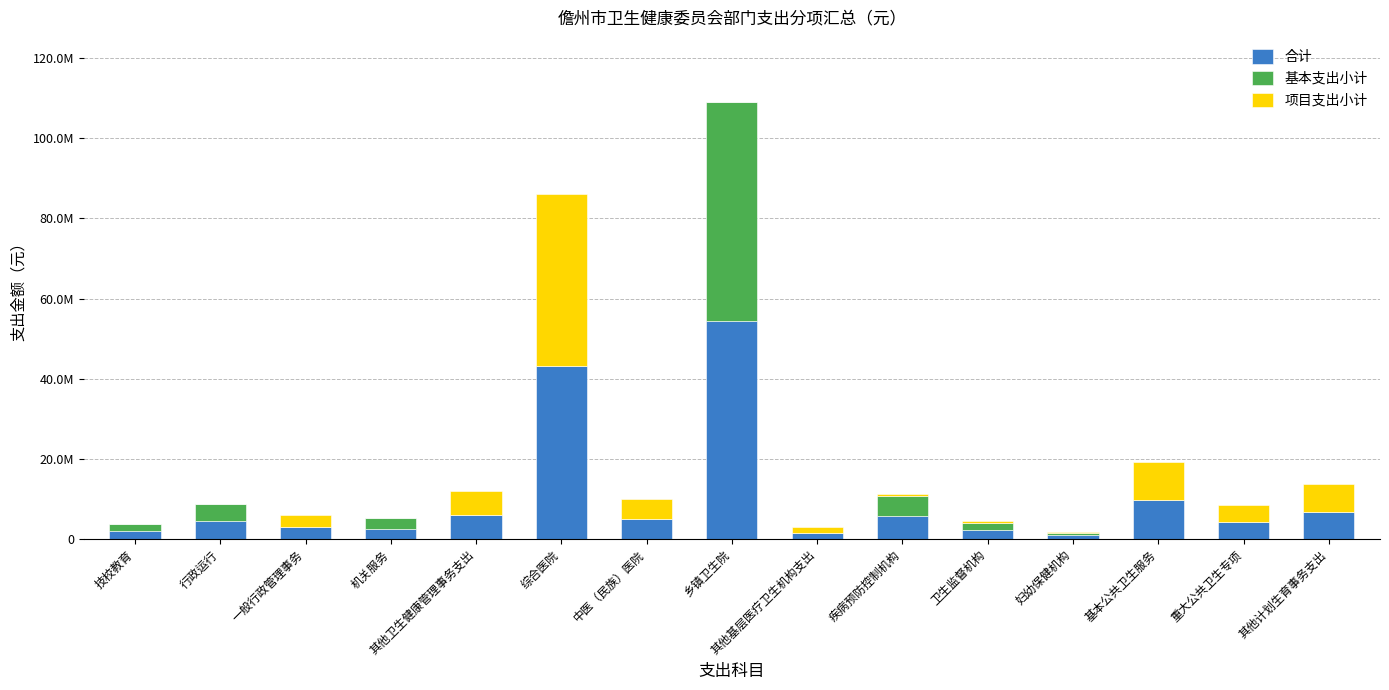

Are the bars horizontal?

No